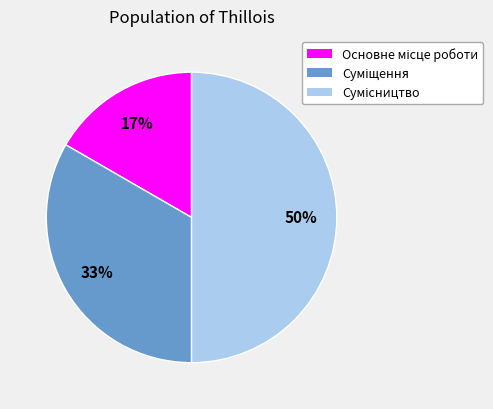

To the nearest percent, what is the difference between the largest and smallest slice percentages?

33%